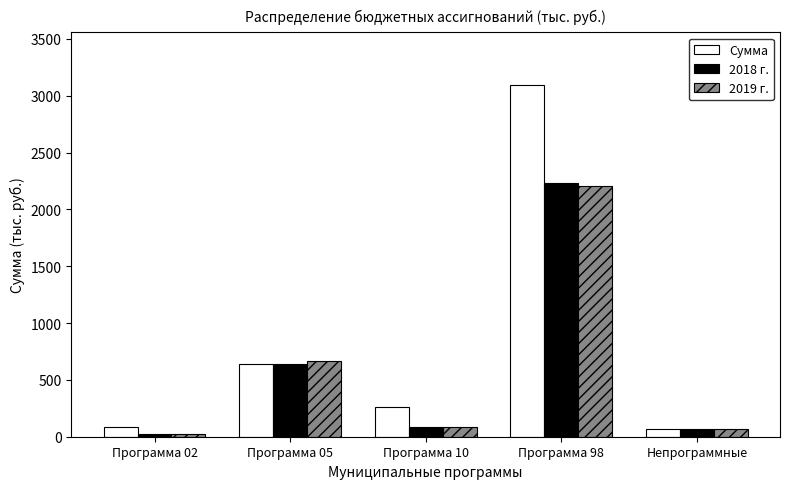

Reading right to left, what are all the values shown in this chart?

Сумма: 69.5	3093.9	263.7	641.1	84.4
2018 г.: 69.5	2228.1	84.0	641.1	24.4
2019 г.: 69.5	2209.9	84.0	662.4	24.4